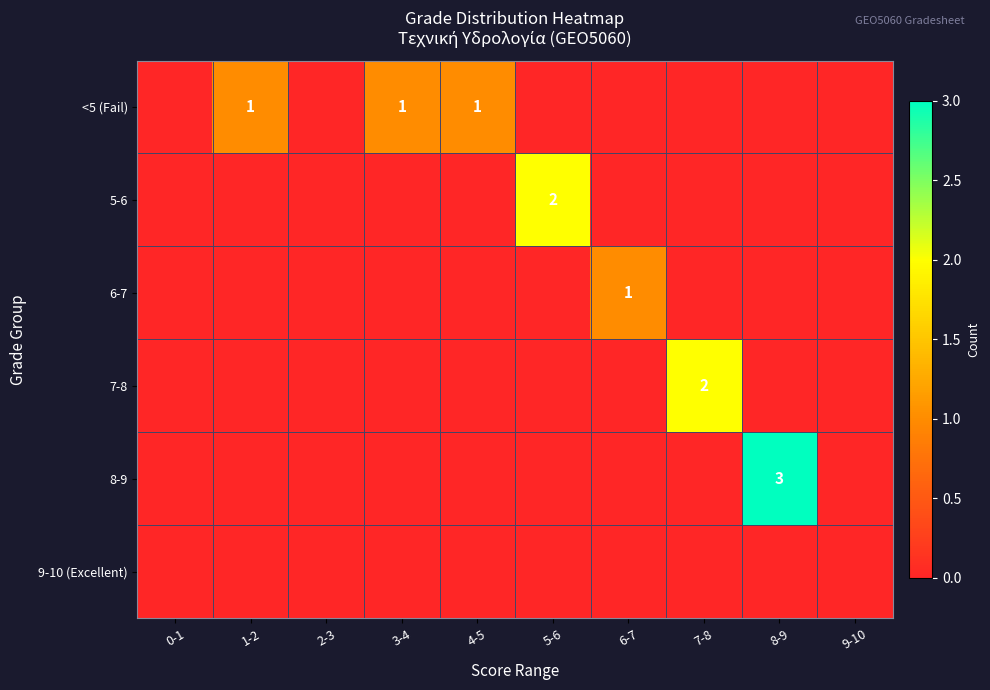

What is the spread (max minus min) of values at 4-5?

1